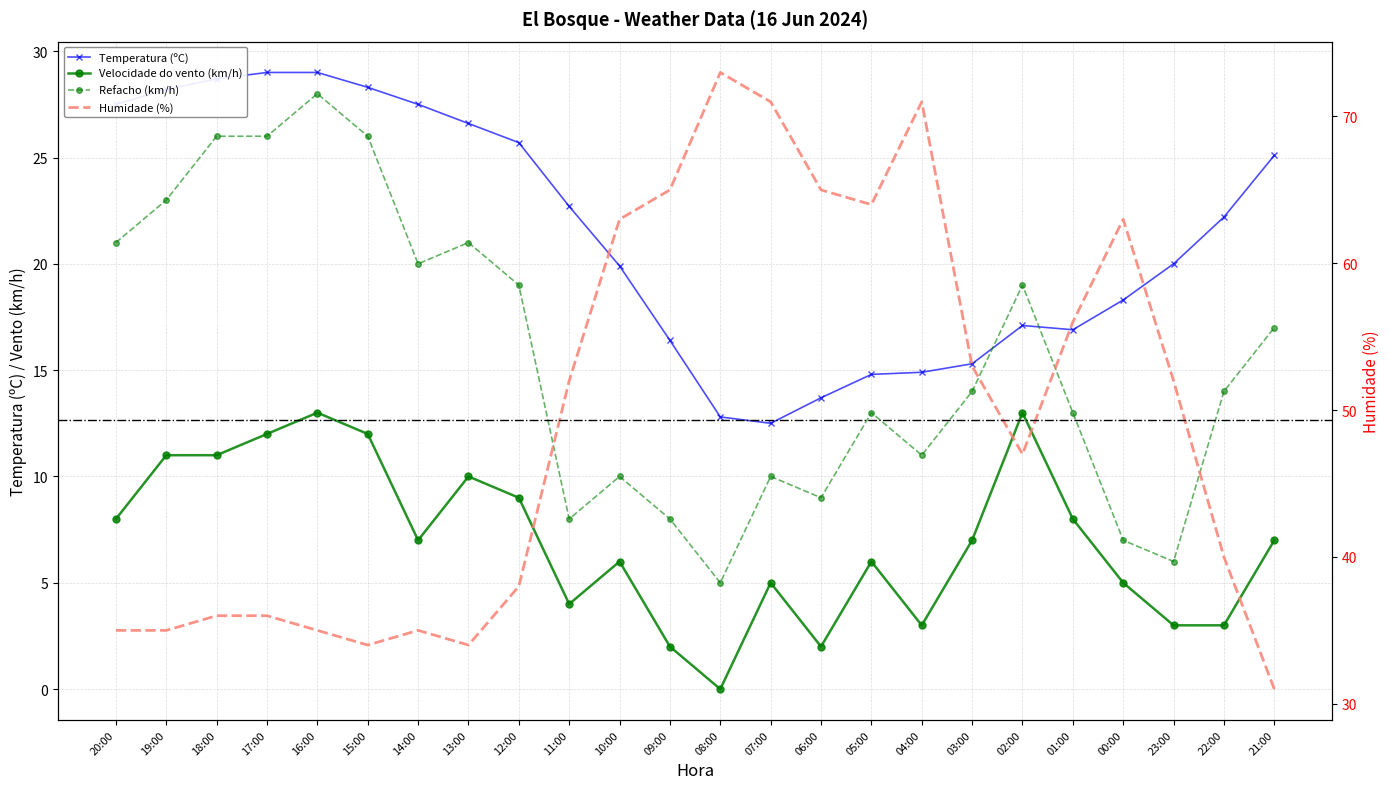

At which label does Temperatura (ºC) reach its minimum?

07:00